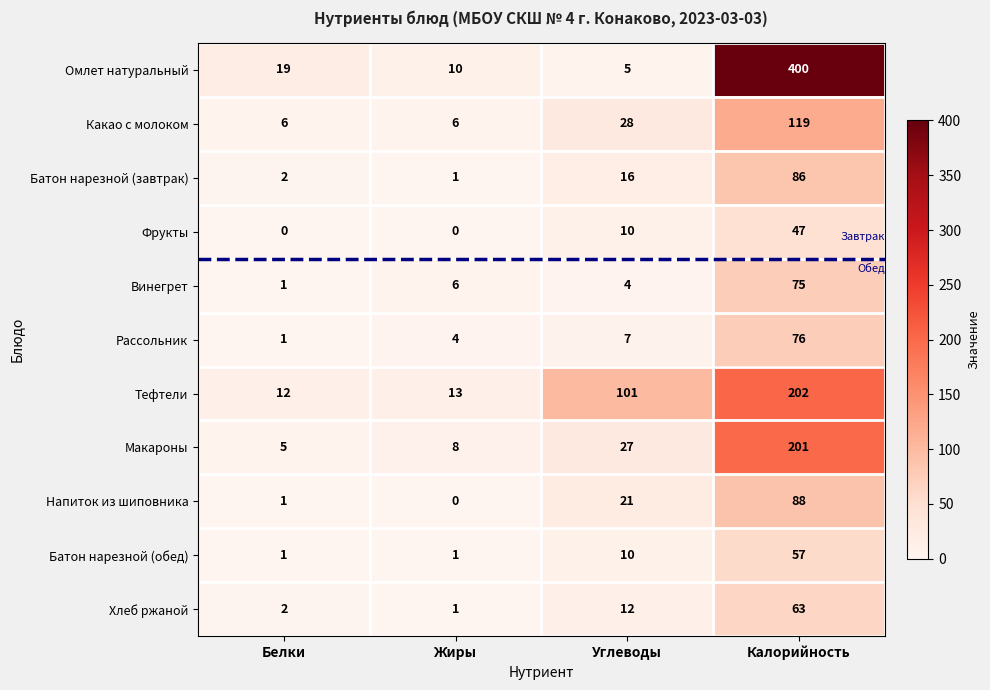

What is the maximum value for Винегрет?

75